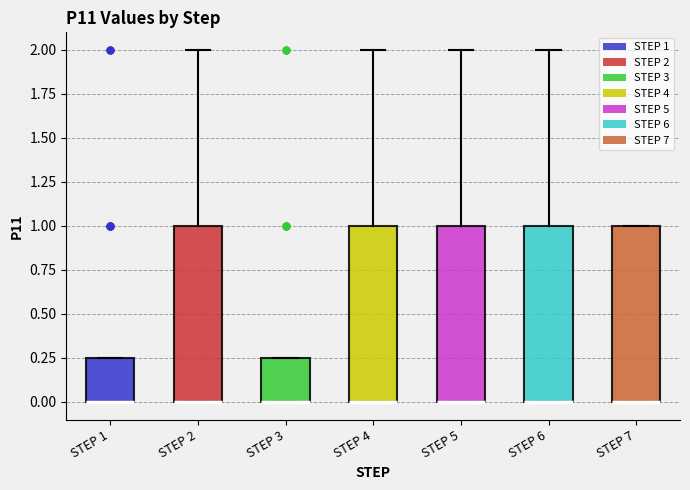

Reading left to right, transcribe this box plot: for each box, give where its median line is, the range the box spans, and where its two whiskers end, as read against the y-axis. The values are not printed on the chart, so give them approximately, as read against the axis.

STEP 1: median 0.00 (drawn on the box's lower edge), box 0.00 to 0.25, whiskers 0.00 to 0.25
STEP 2: median 0.00 (drawn on the box's lower edge), box 0.00 to 1.00, whiskers 0.00 to 2.00
STEP 3: median 0.00 (drawn on the box's lower edge), box 0.00 to 0.25, whiskers 0.00 to 0.25
STEP 4: median 0.00 (drawn on the box's lower edge), box 0.00 to 1.00, whiskers 0.00 to 2.00
STEP 5: median 0.00 (drawn on the box's lower edge), box 0.00 to 1.00, whiskers 0.00 to 2.00
STEP 6: median 0.00 (drawn on the box's lower edge), box 0.00 to 1.00, whiskers 0.00 to 2.00
STEP 7: median 0.00 (drawn on the box's lower edge), box 0.00 to 1.00, whiskers 0.00 to 1.00